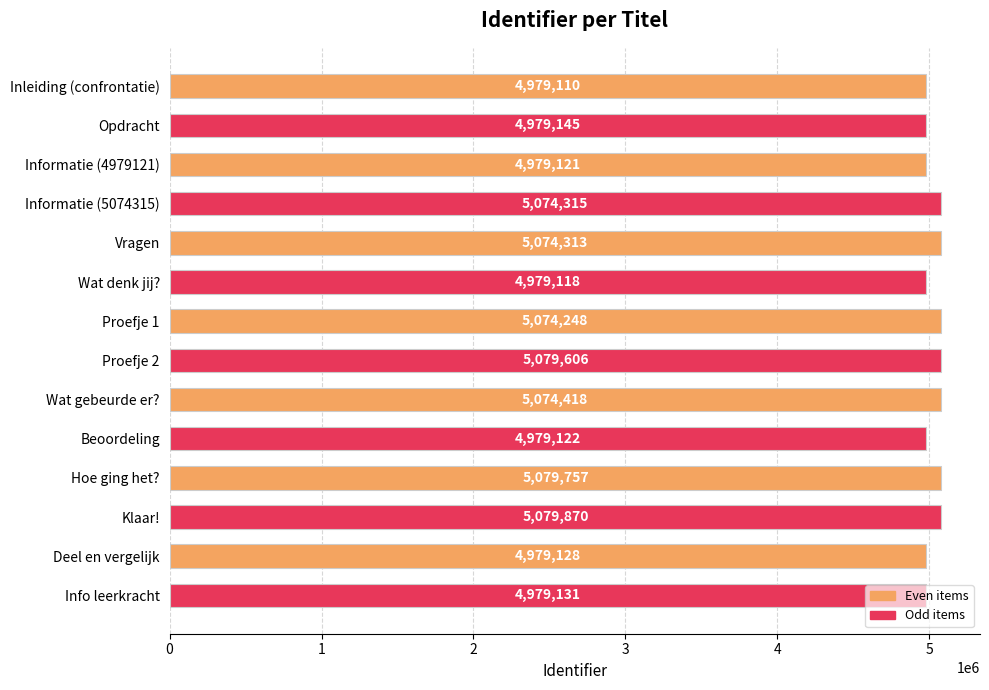

List the labels in order of value, smallest first.

Inleiding (confrontatie), Wat denk jij?, Informatie (4979121), Beoordeling, Deel en vergelijk, Info leerkracht, Opdracht, Proefje 1, Vragen, Informatie (5074315), Wat gebeurde er?, Proefje 2, Hoe ging het?, Klaar!